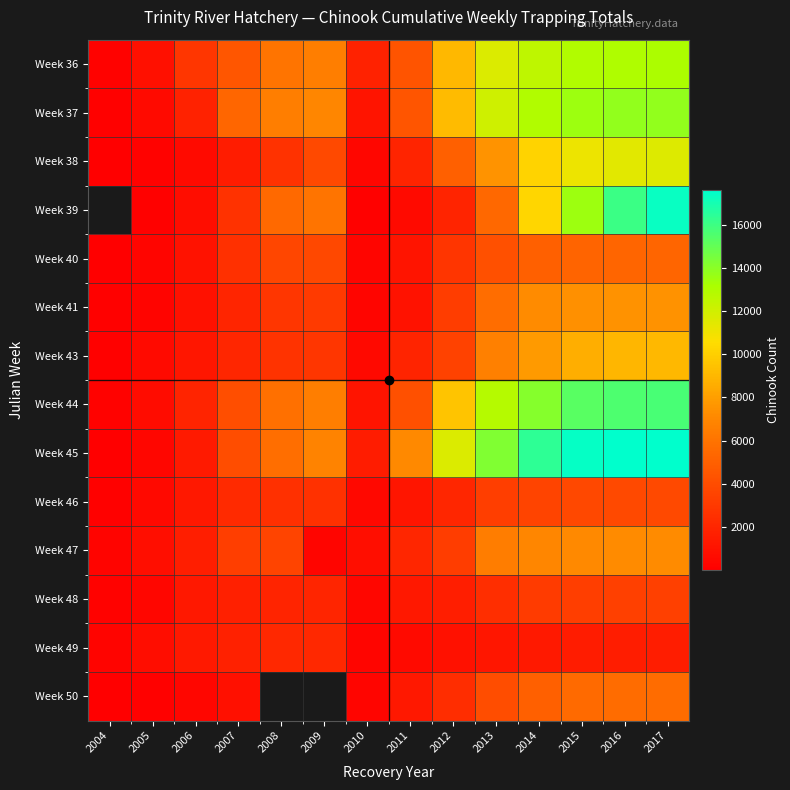

How many categories are shown in the chart?

14